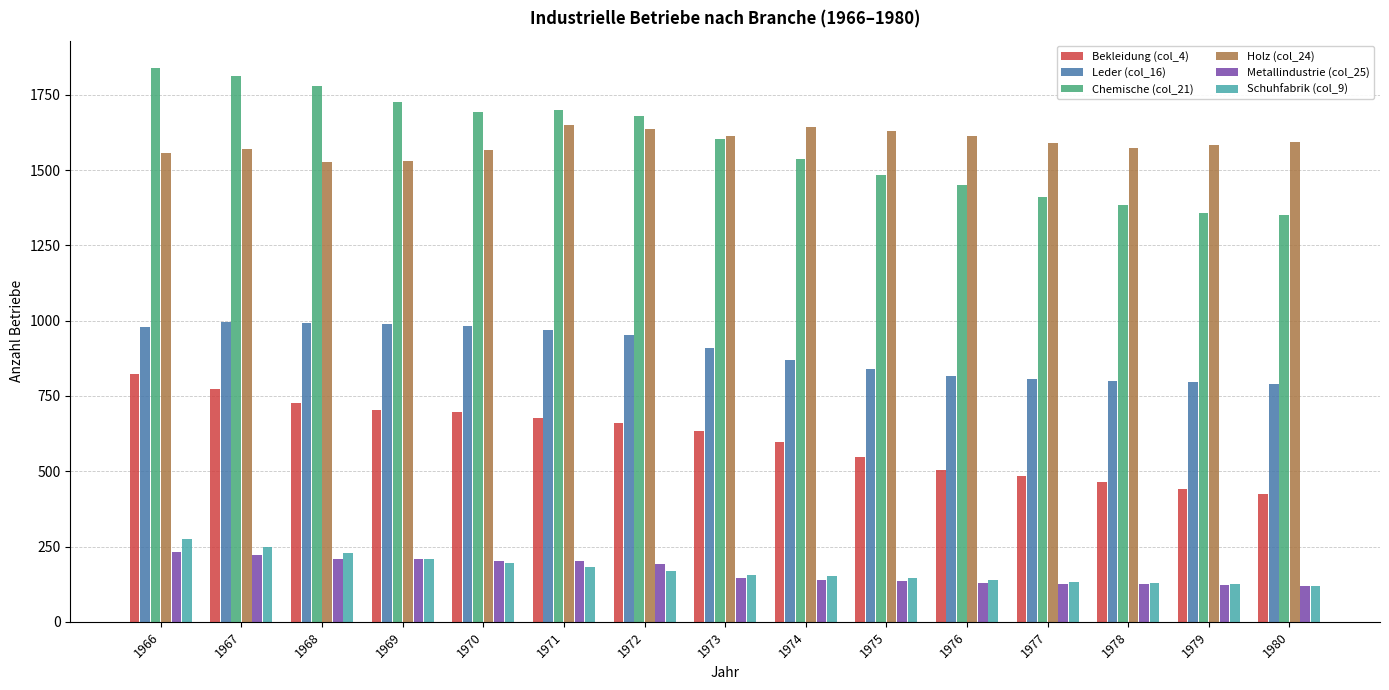

Rank the series by their maximum value, from lowest to highest.

Metallindustrie (col_25), Schuhfabrik (col_9), Bekleidung (col_4), Leder (col_16), Holz (col_24), Chemische (col_21)